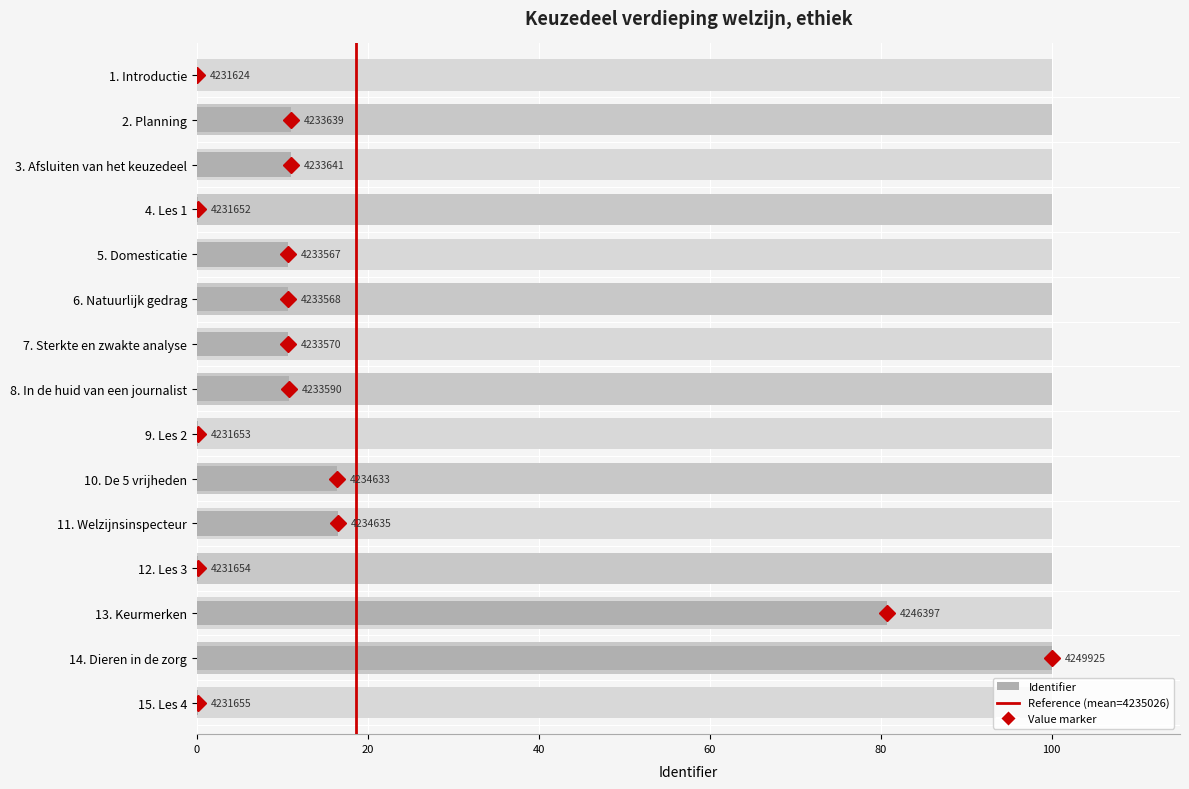

What is the change in value from 0 to 20?

+1